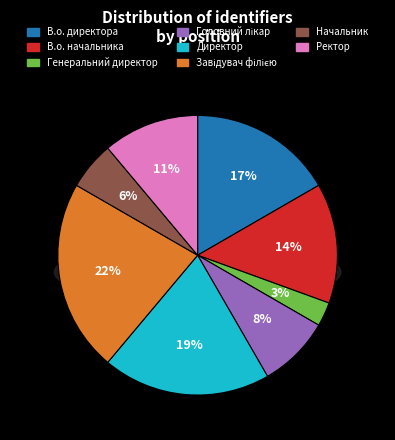

What is the largest slice in the pie chart?

Завідувач філією